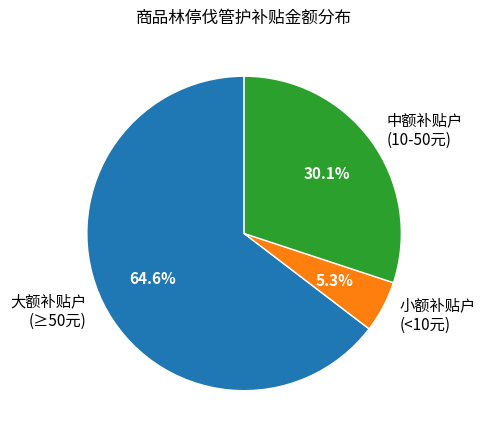

Is 小额补贴户 (<10元) the majority of the pie?

No